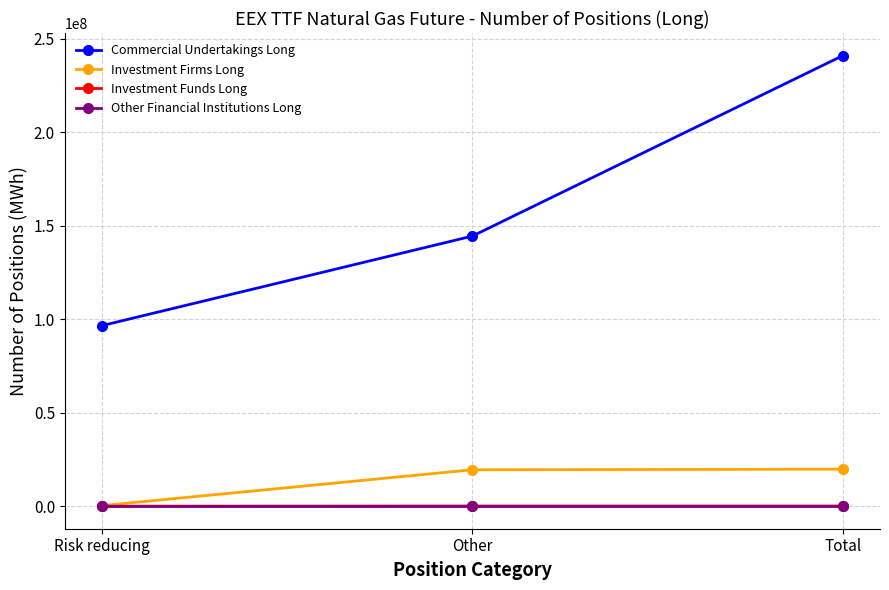

The value of Investment Firms Long at Total is 30098458. True or false?

False